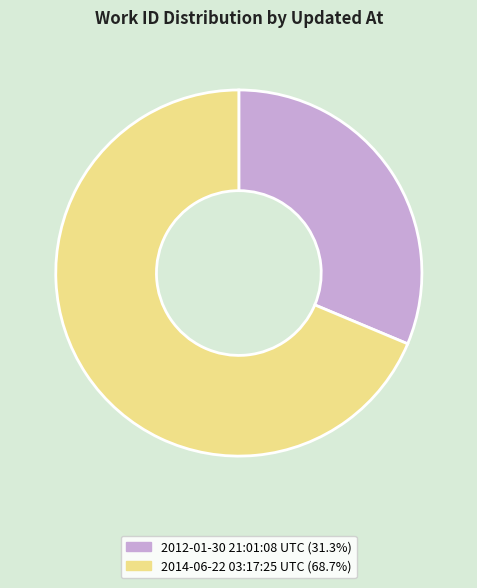

Do 2012-01-30 21:01:08 UTC (31.3%) and 2014-06-22 03:17:25 UTC (68.7%) together represent more than half of the pie?

Yes